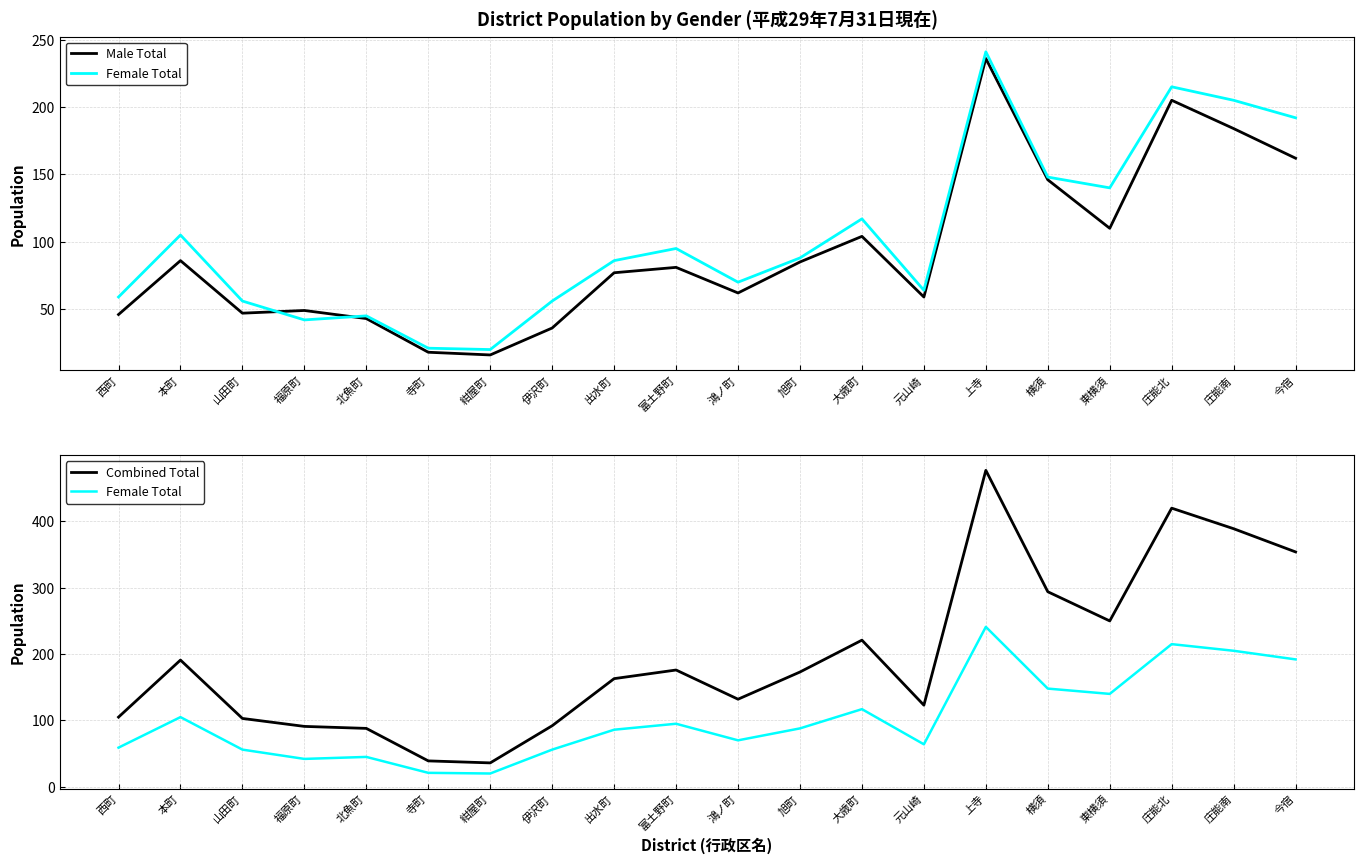

What is the sum of the Male Total values at 西町 and 横須?

192